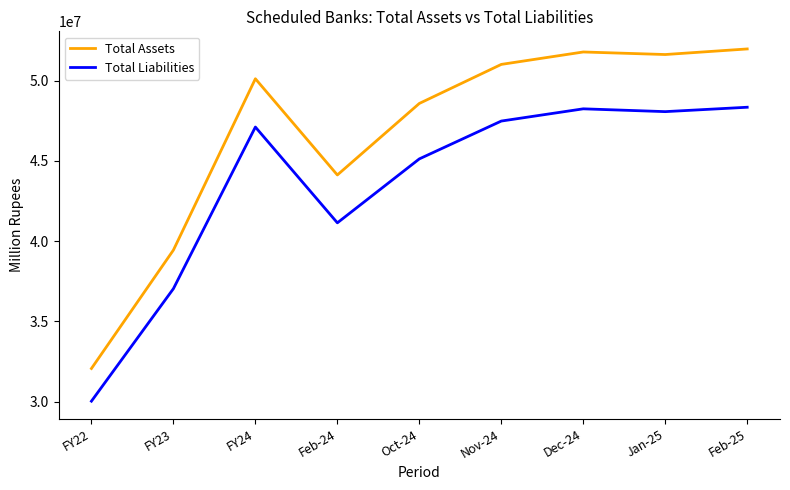

How many lines are shown in the chart?

2